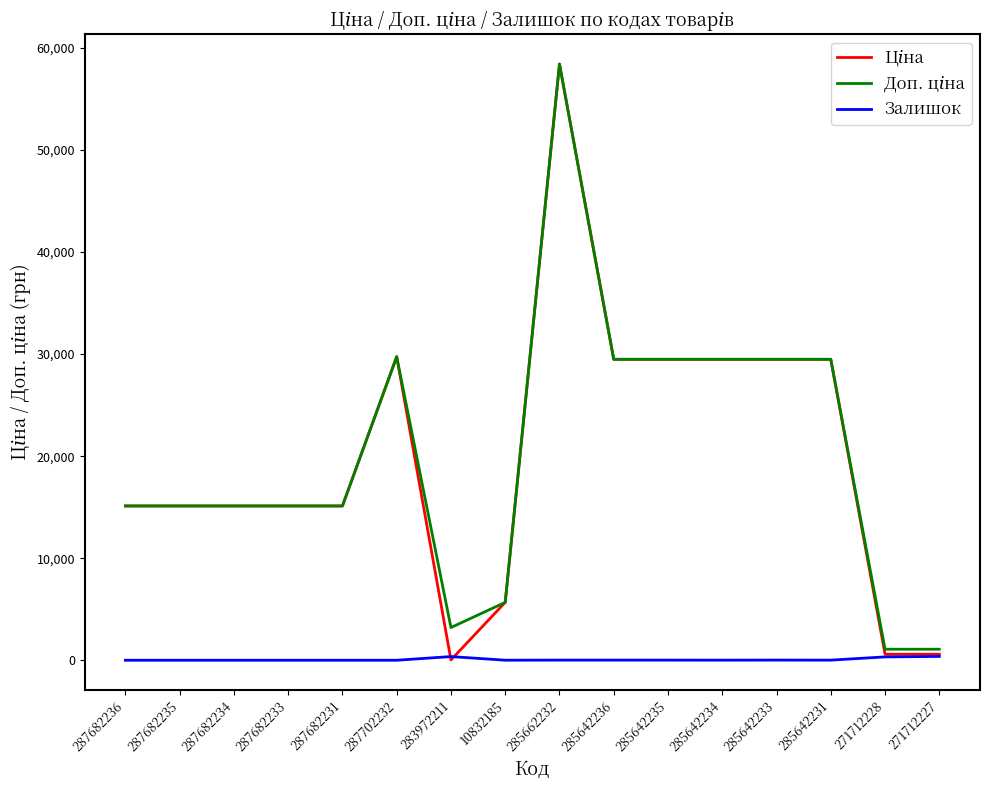

At which category is the sum across all series the highest?

285662232